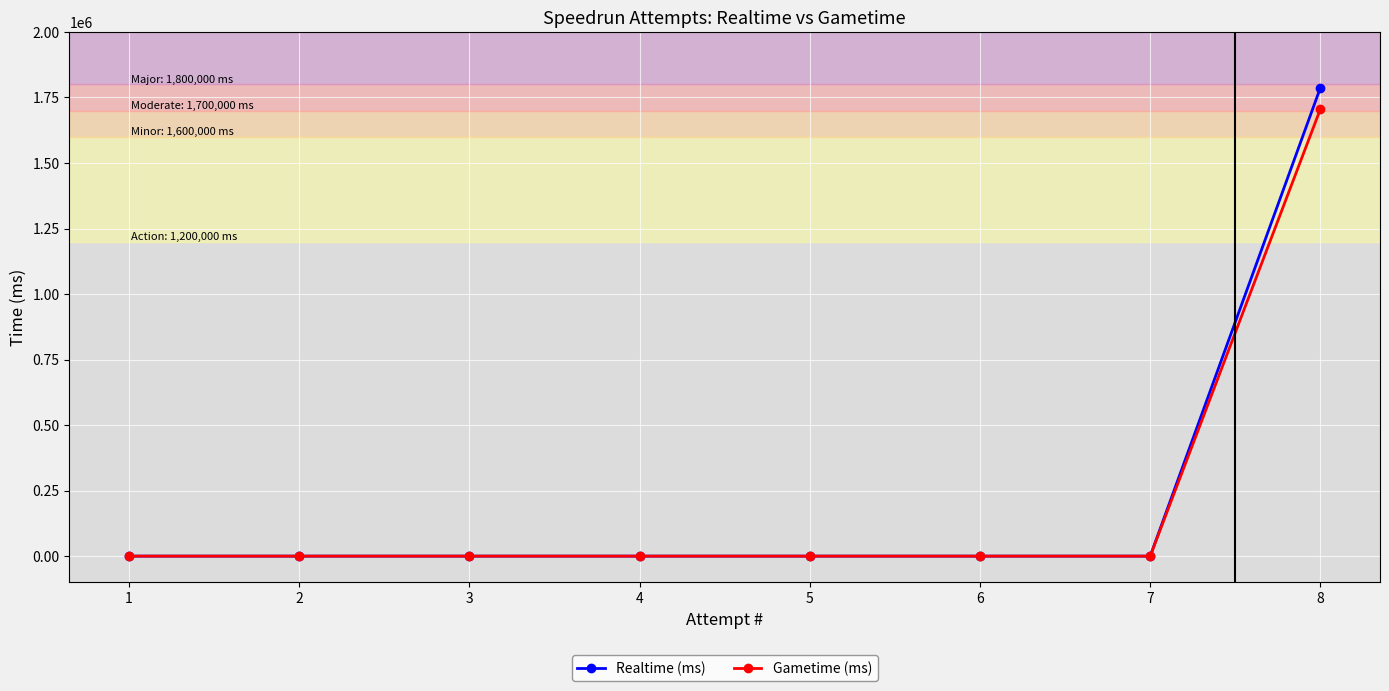

Rank the series by their maximum value, from lowest to highest.

Gametime (ms), Realtime (ms)